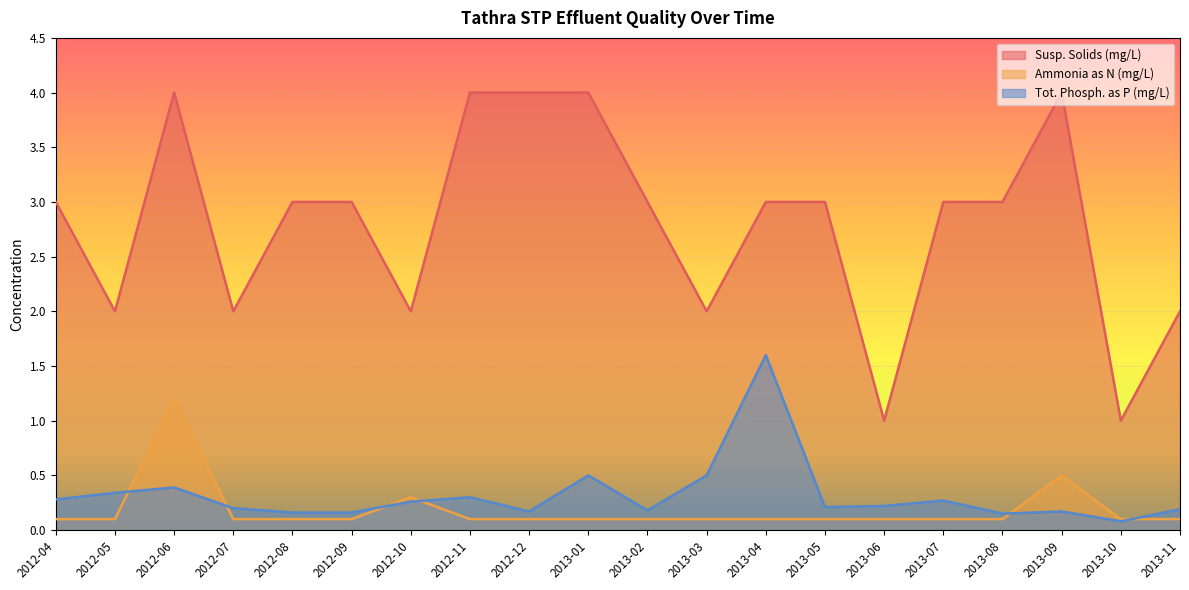

At which label is Tot. Phosph. as P (mg/L) closest to 0?

2013-10